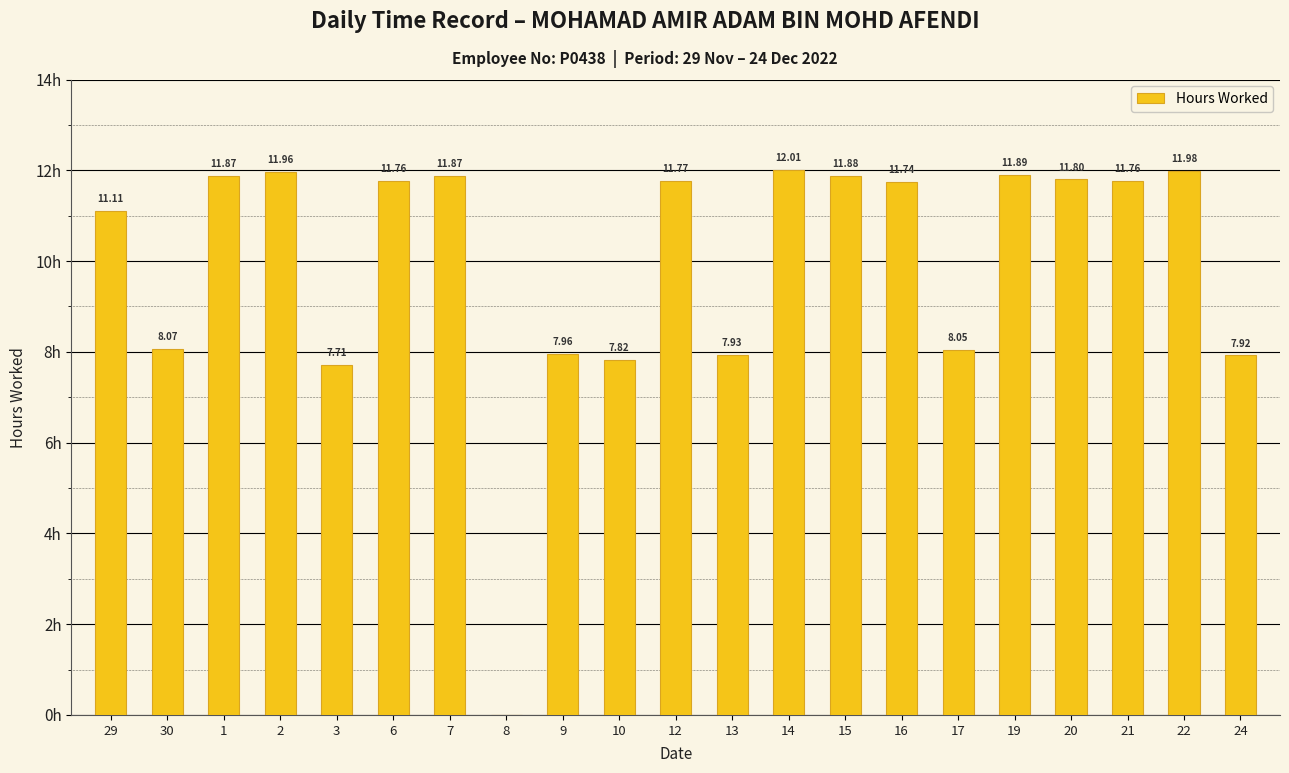

Reading left to right, what are all the values shown in this chart?

11.1	8.1	11.9	12.0	7.7	11.8	11.9	0.0	8.0	7.8	11.8	7.9	12.0	11.9	11.7	8.1	11.9	11.8	11.8	12.0	7.9